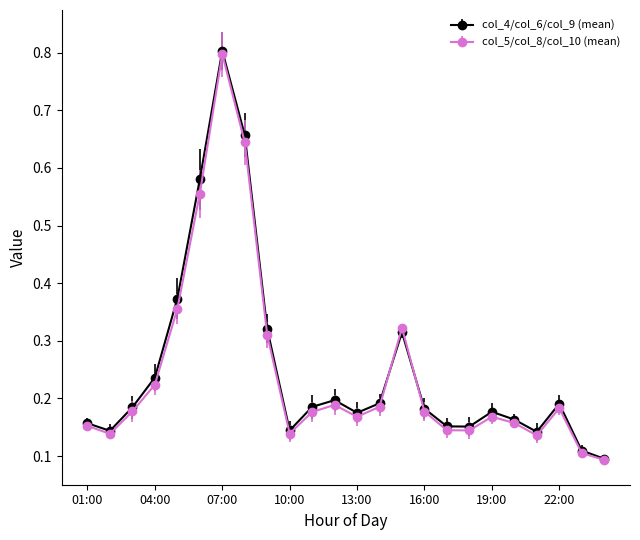

Which series has the largest range (max minus min)?

col_4/col_6/col_9 (mean)